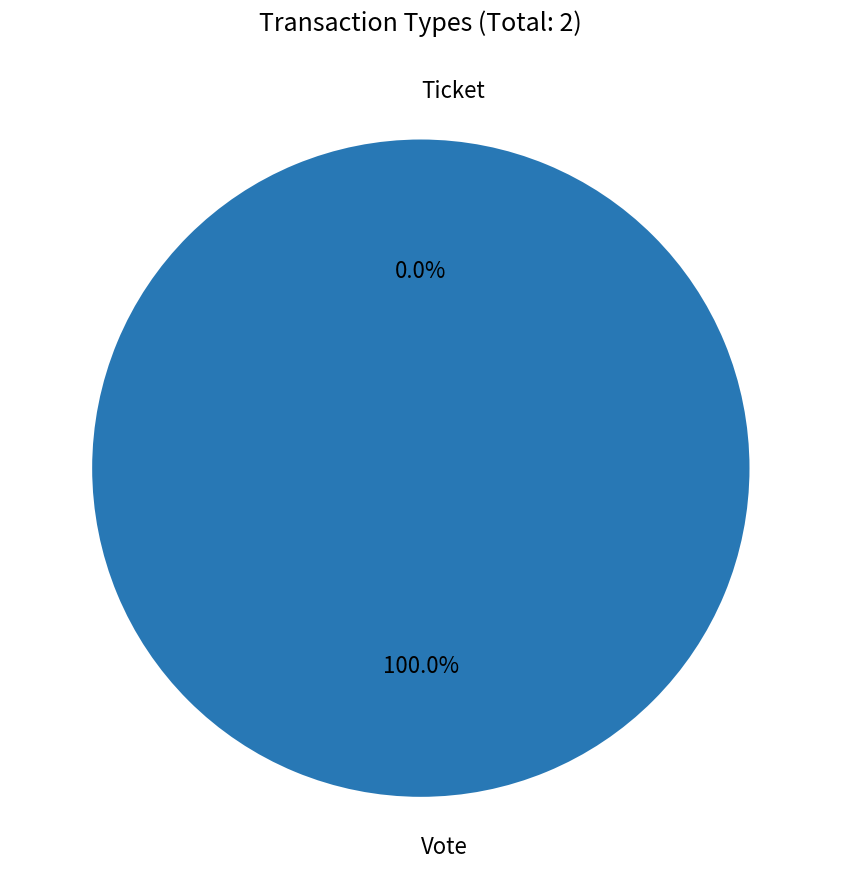

Which slice is the largest?

Vote